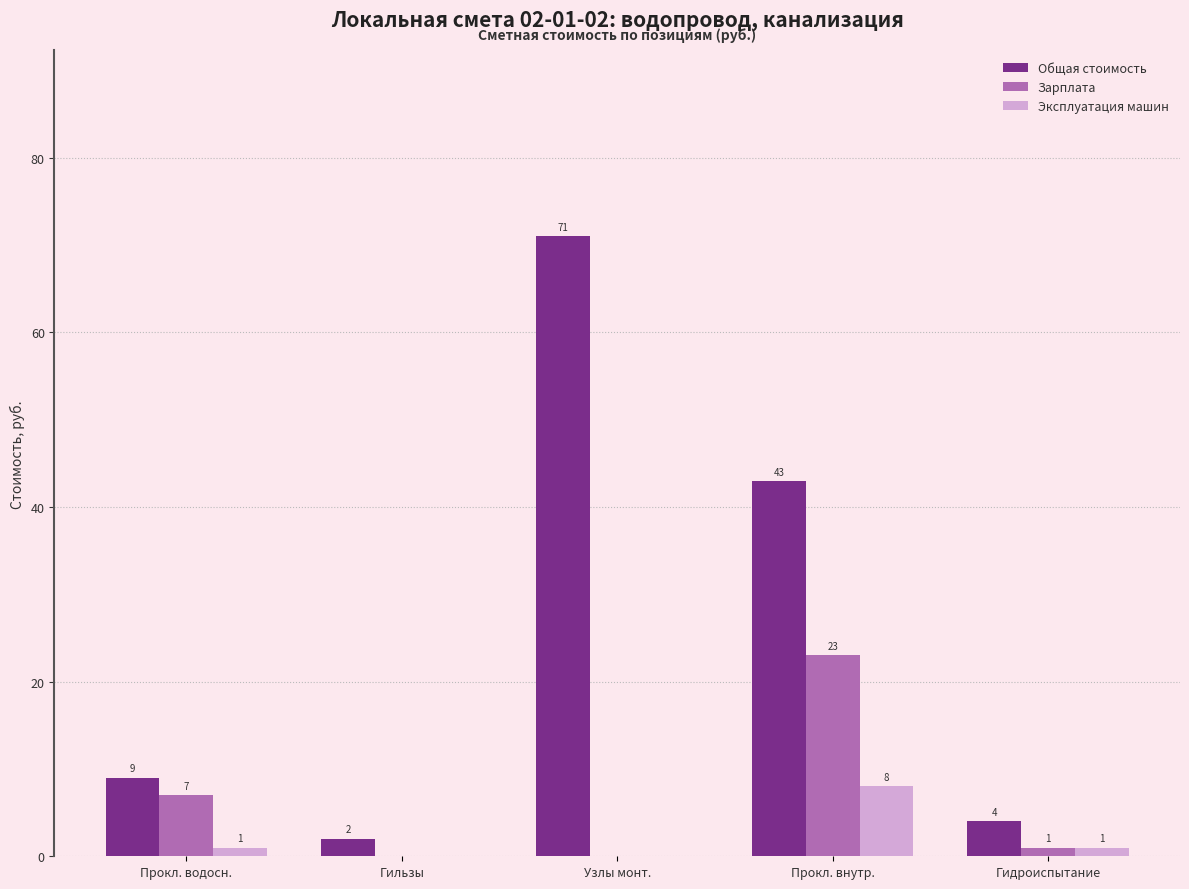

Which series changed the most between Прокл. внутр. and Гидроиспытание?

Общая стоимость